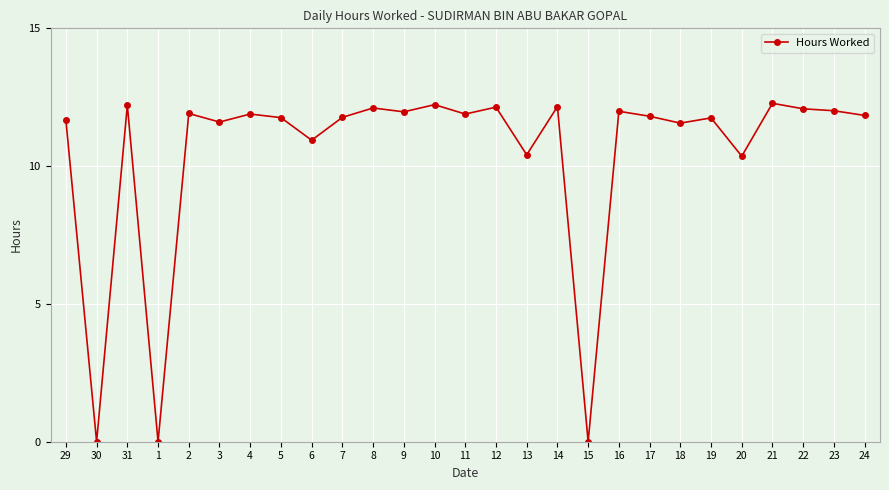

Approximately how many times larger is the value at 31 compared to 29?

1.0